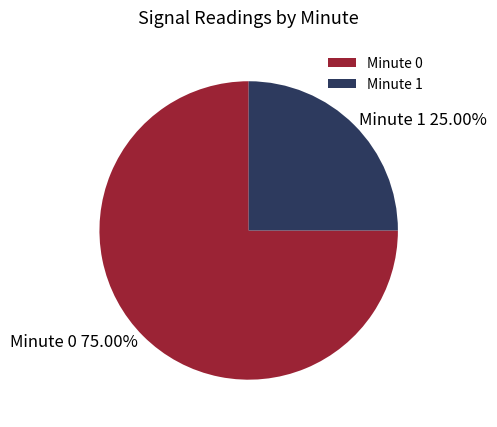

Between Minute 1 and Minute 0, which is larger?

Minute 0